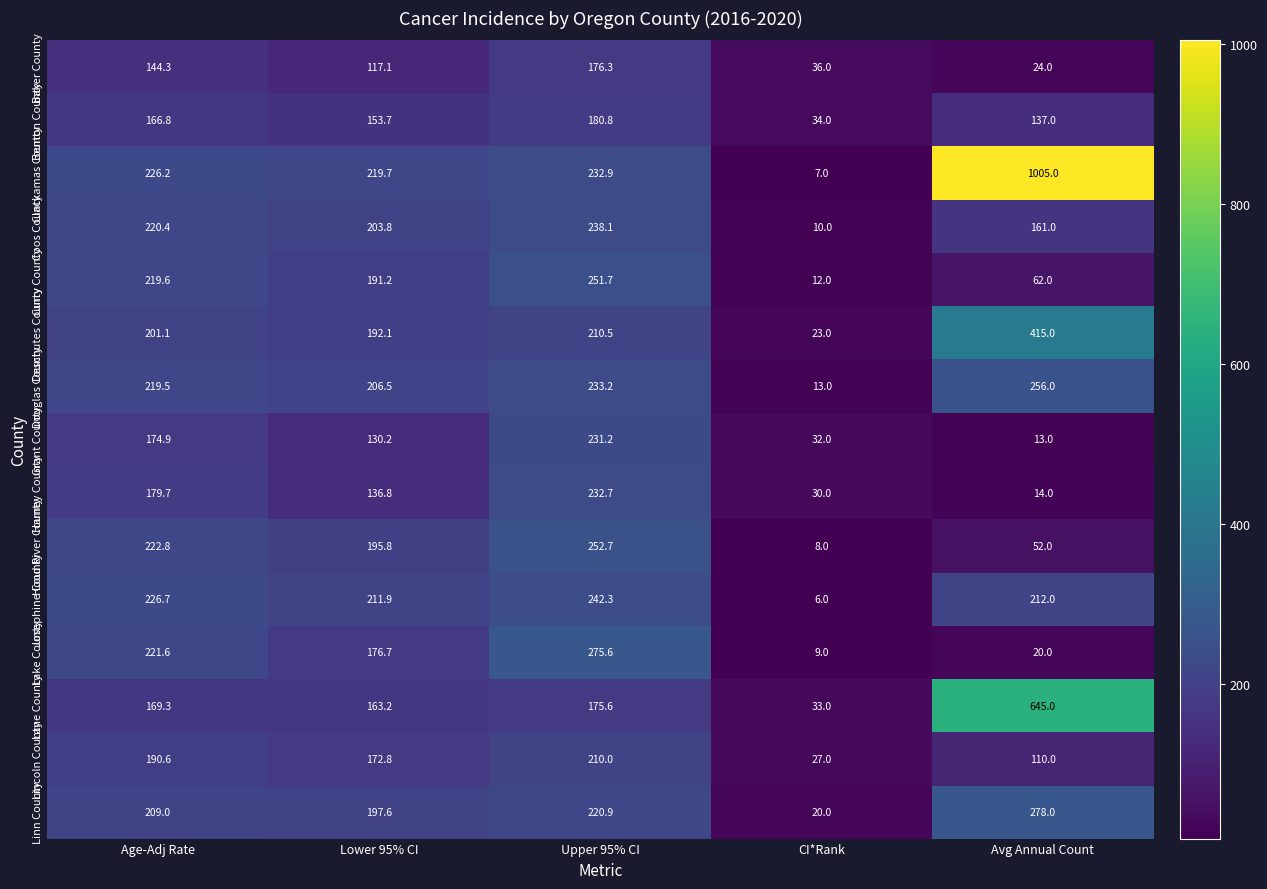

List the series in order of their peak value, lowest first.

Baker County, Benton County, Lincoln County, Grant County, Harney County, Coos County, Josephine County, Curry County, Hood River County, Douglas County, Lake County, Linn County, Deschutes County, Lane County, Clackamas County